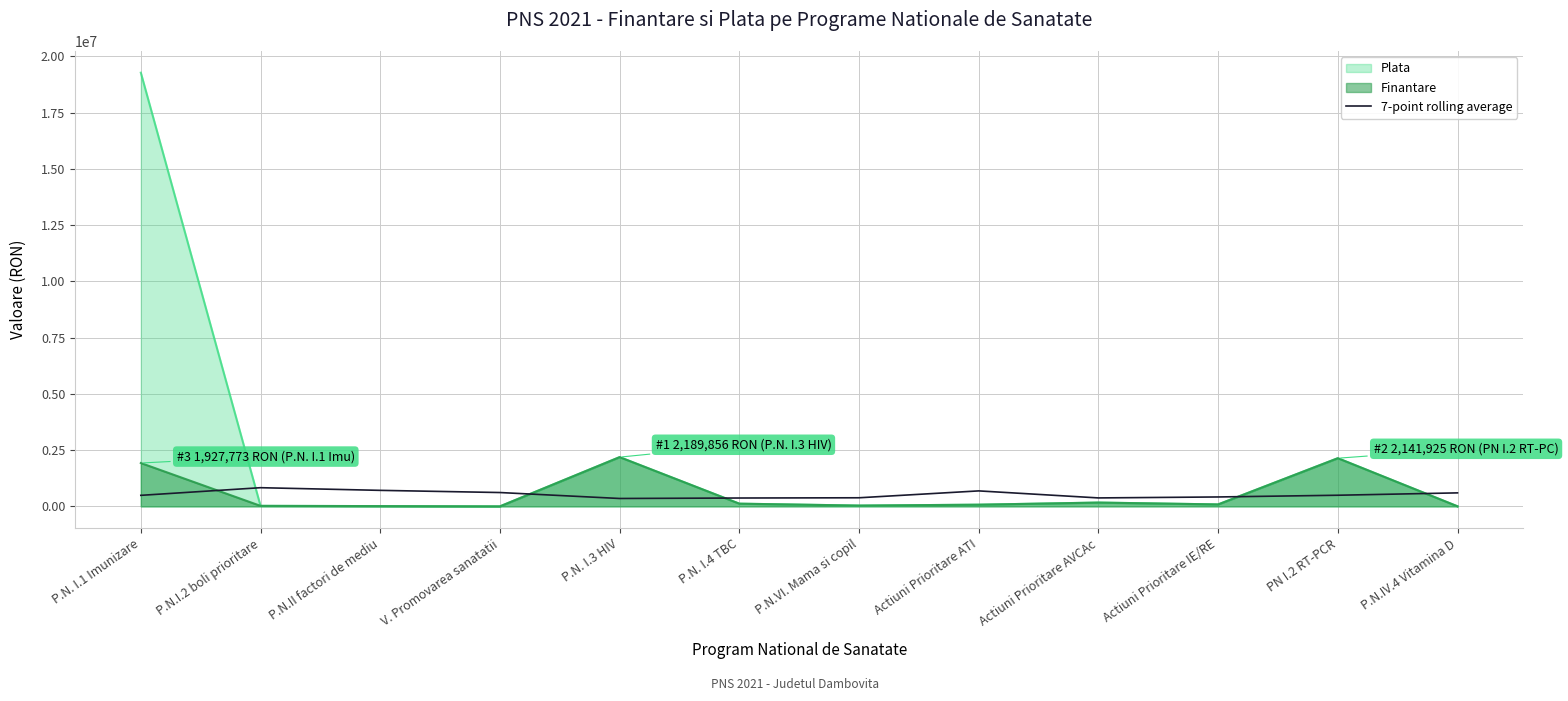

Rank the series by their maximum value, from lowest to highest.

7-point rolling average, Finantare, Plata